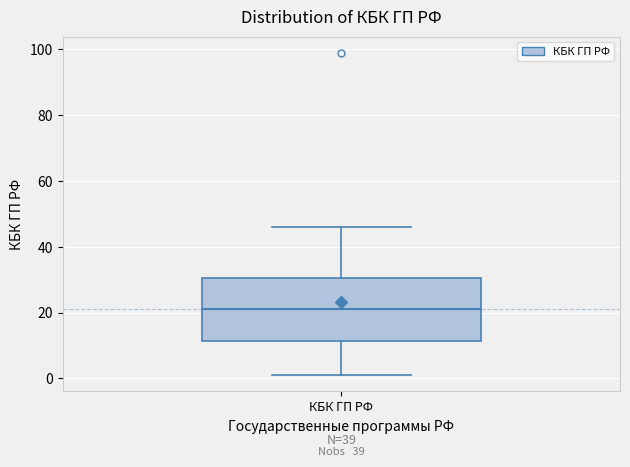

Transcribe this box plot: give where the median line is, the range the box spans, and where the two whiskers end, as read against the y-axis. The values are not printed on the chart, so give them approximately, as read against the axis.

median 22, box 12 to 30, whiskers 2 to 46